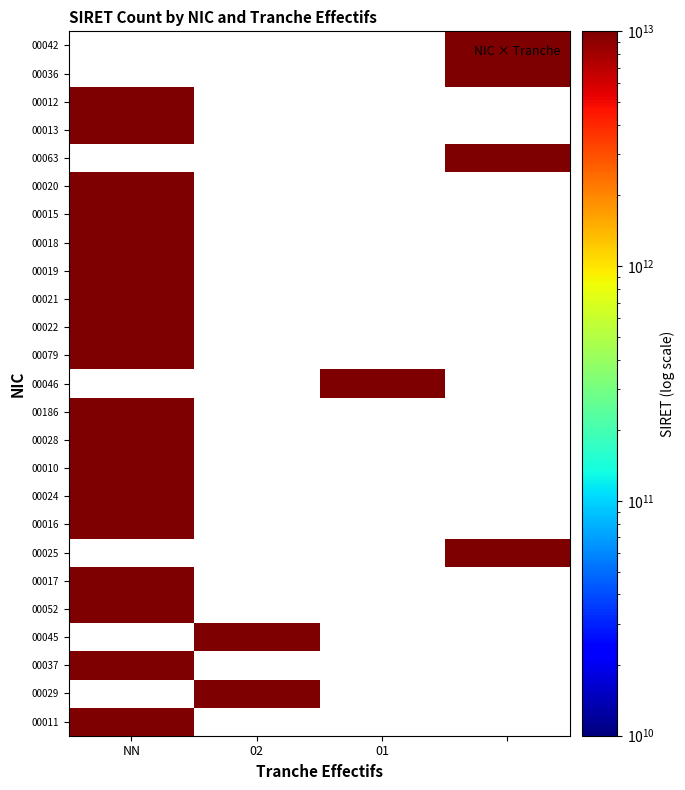

What is the spread (max minus min) of values at NN?

12493411500001.0